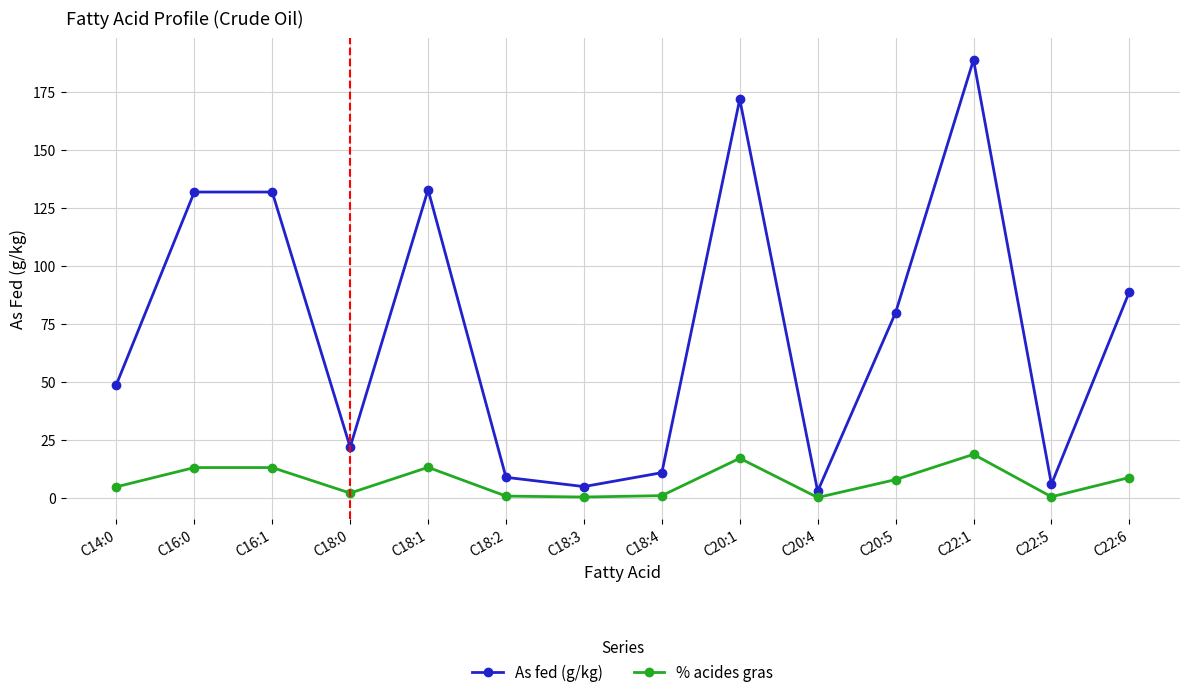

In As fed (g/kg), how many points are lower than both neighbors (excluding endpoints)?

4